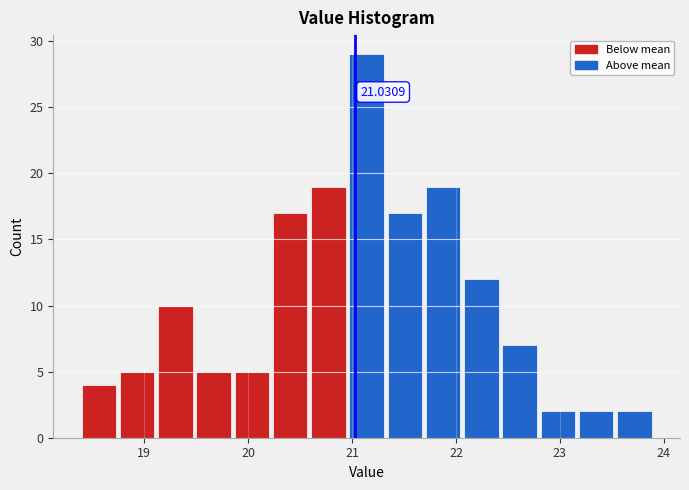

Read against the x-axis, roughly where is the centre of the tallest bar?

21.1